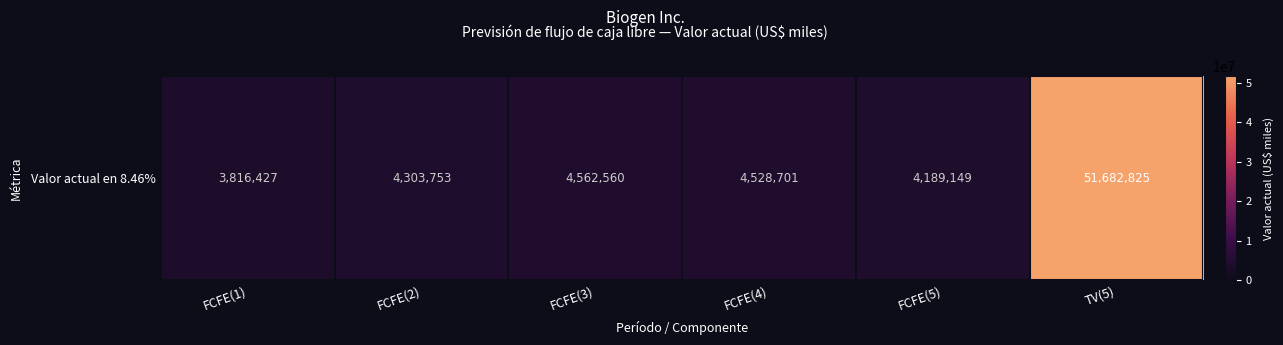

True or false: the data shows 990024 at FCFE(1).

False